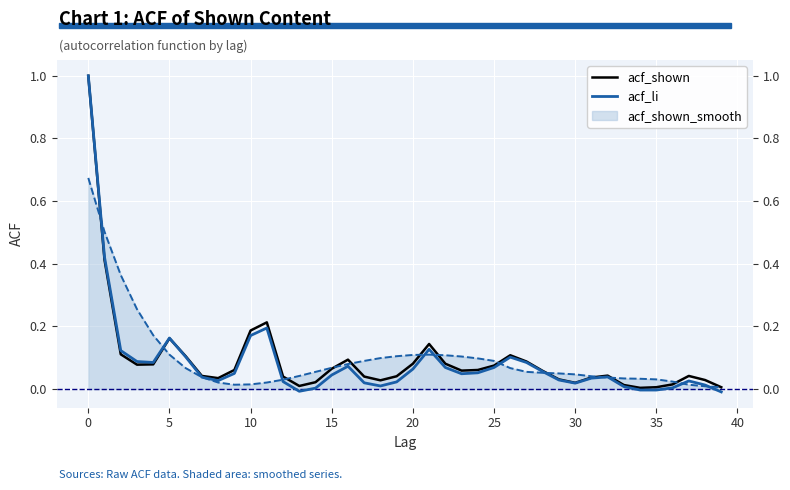

Which series changed the most between 21 and 39?

acf_shown